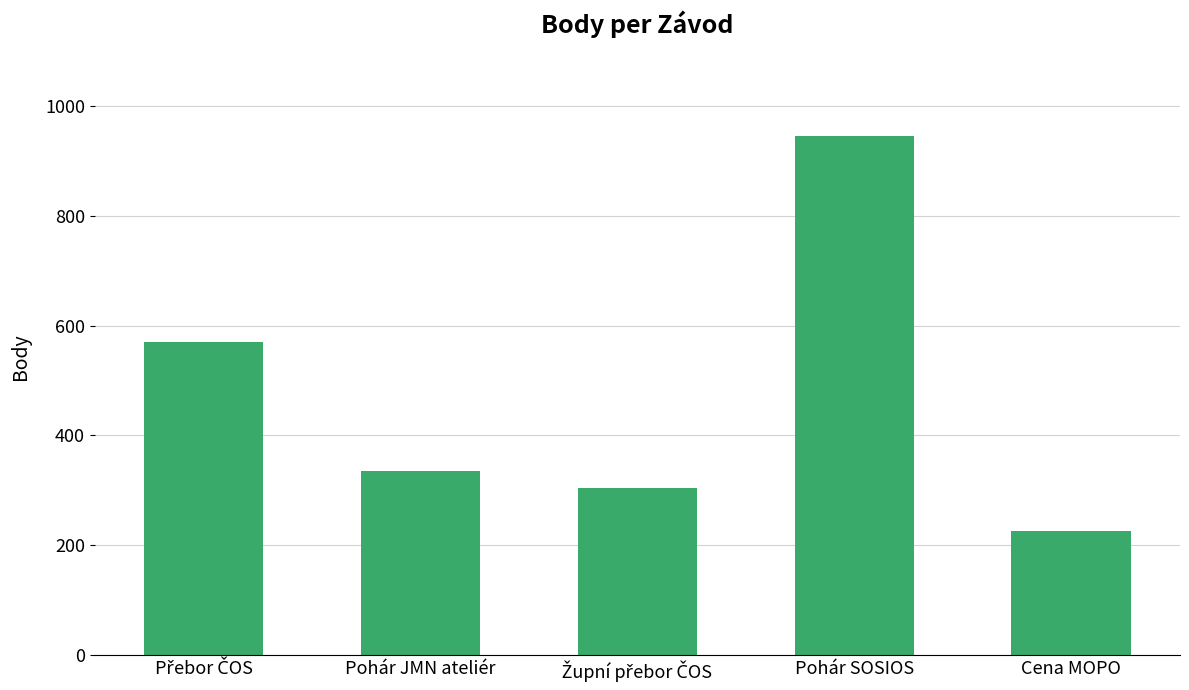

The chart shows a value of 336 at Pohár JMN ateliér. True or false?

True